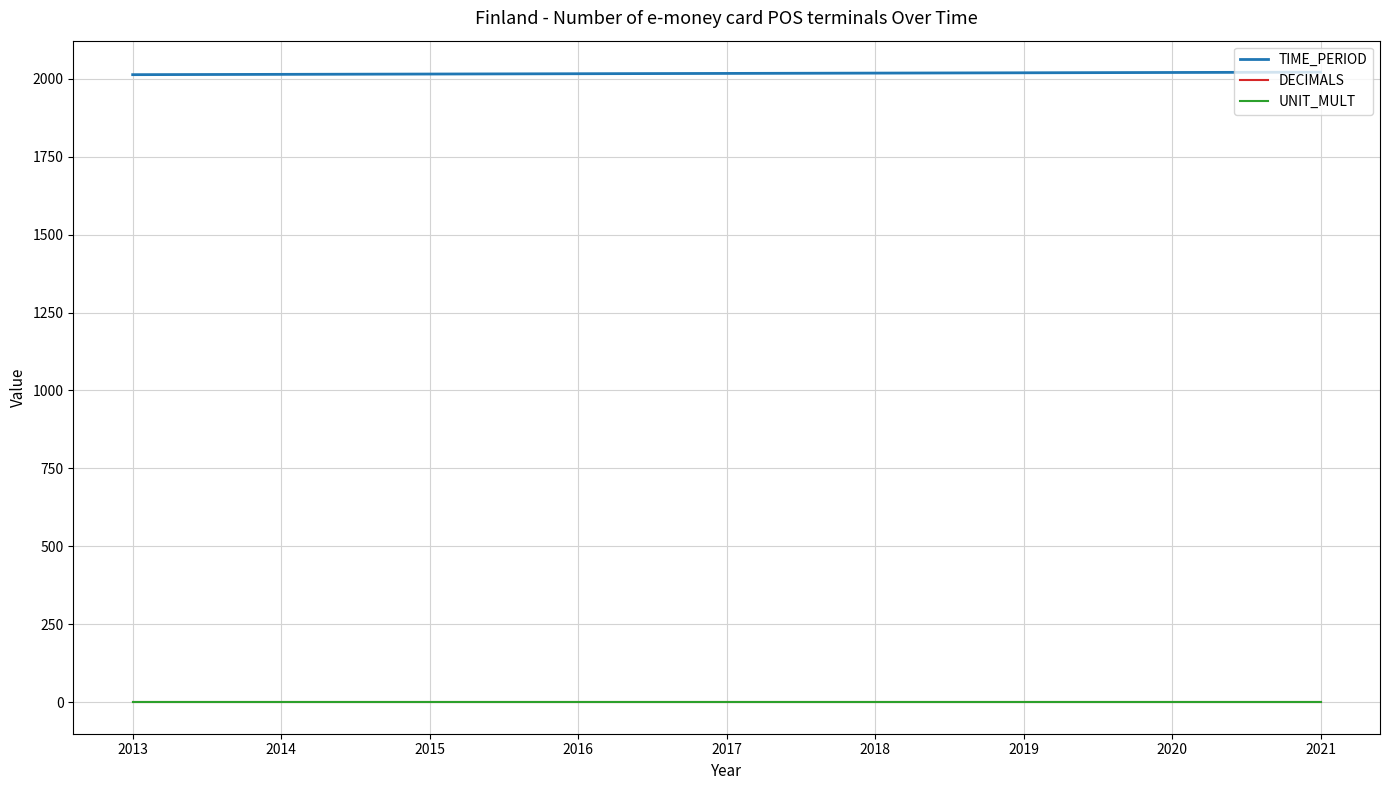

How many lines are shown in the chart?

3